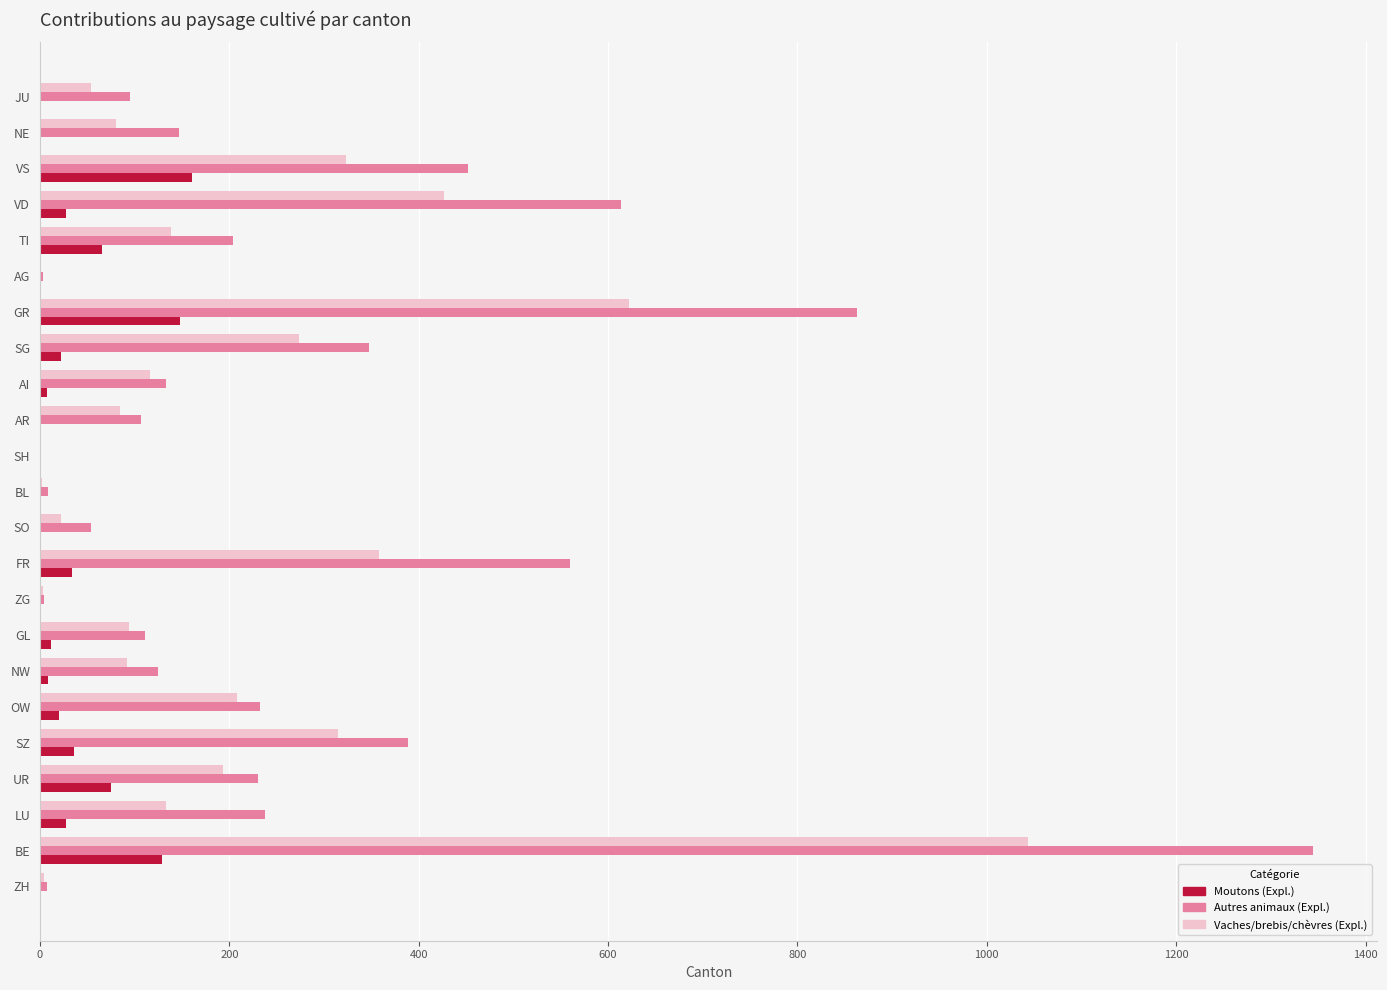

What is the sum of all Autres animaux (Expl.) values?

6271